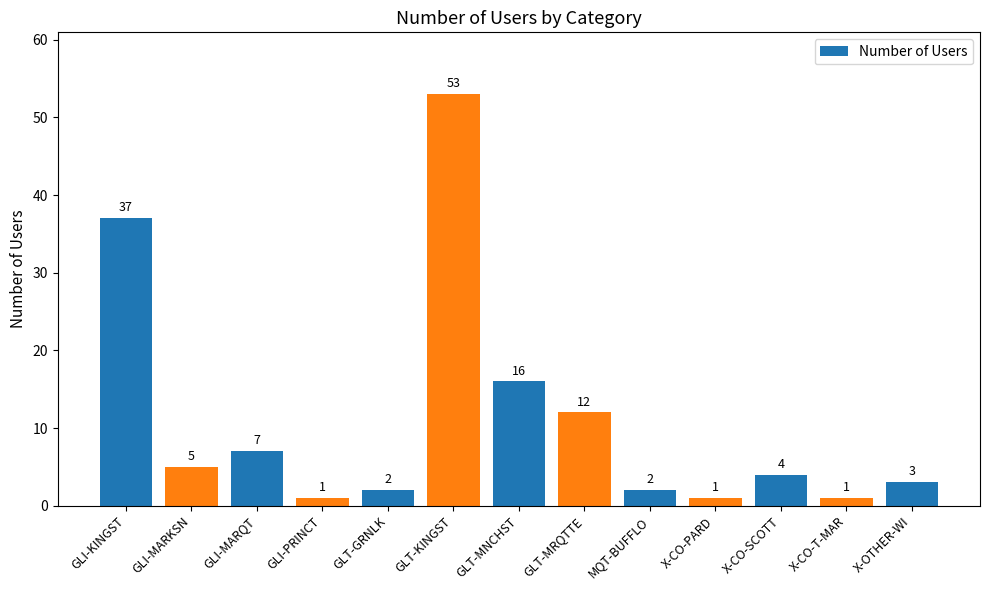

Which category has the highest value across all series?

GLT-KINGST